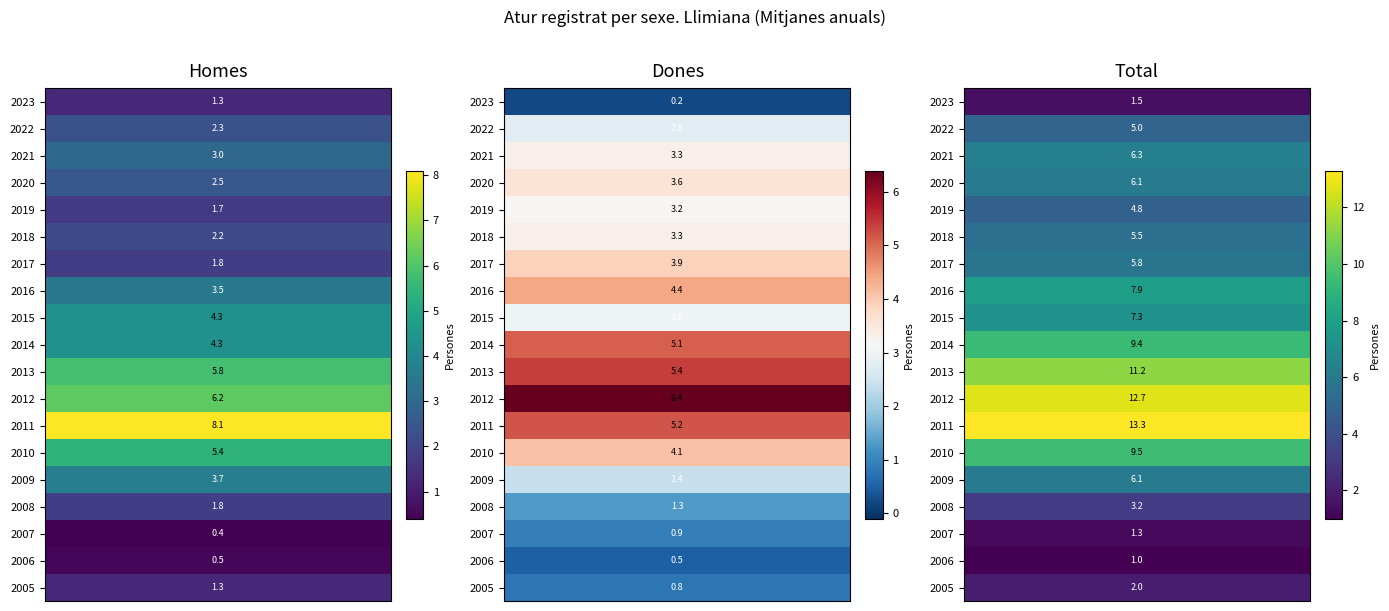

At how many categories does at least one series exceed 7?

7